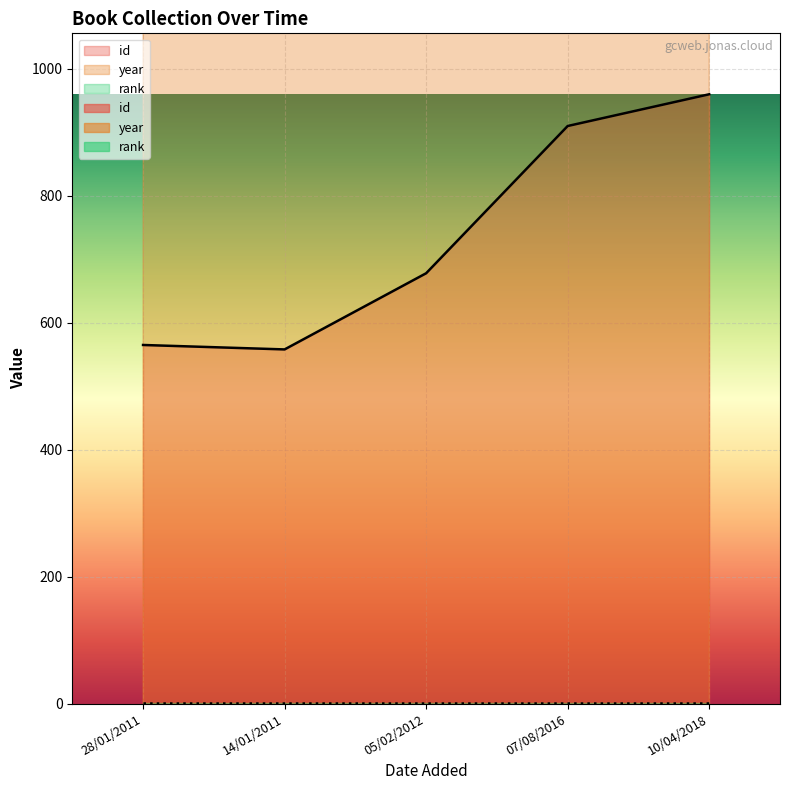

What is the difference between the year values at 05/02/2012 and 14/01/2011?

9